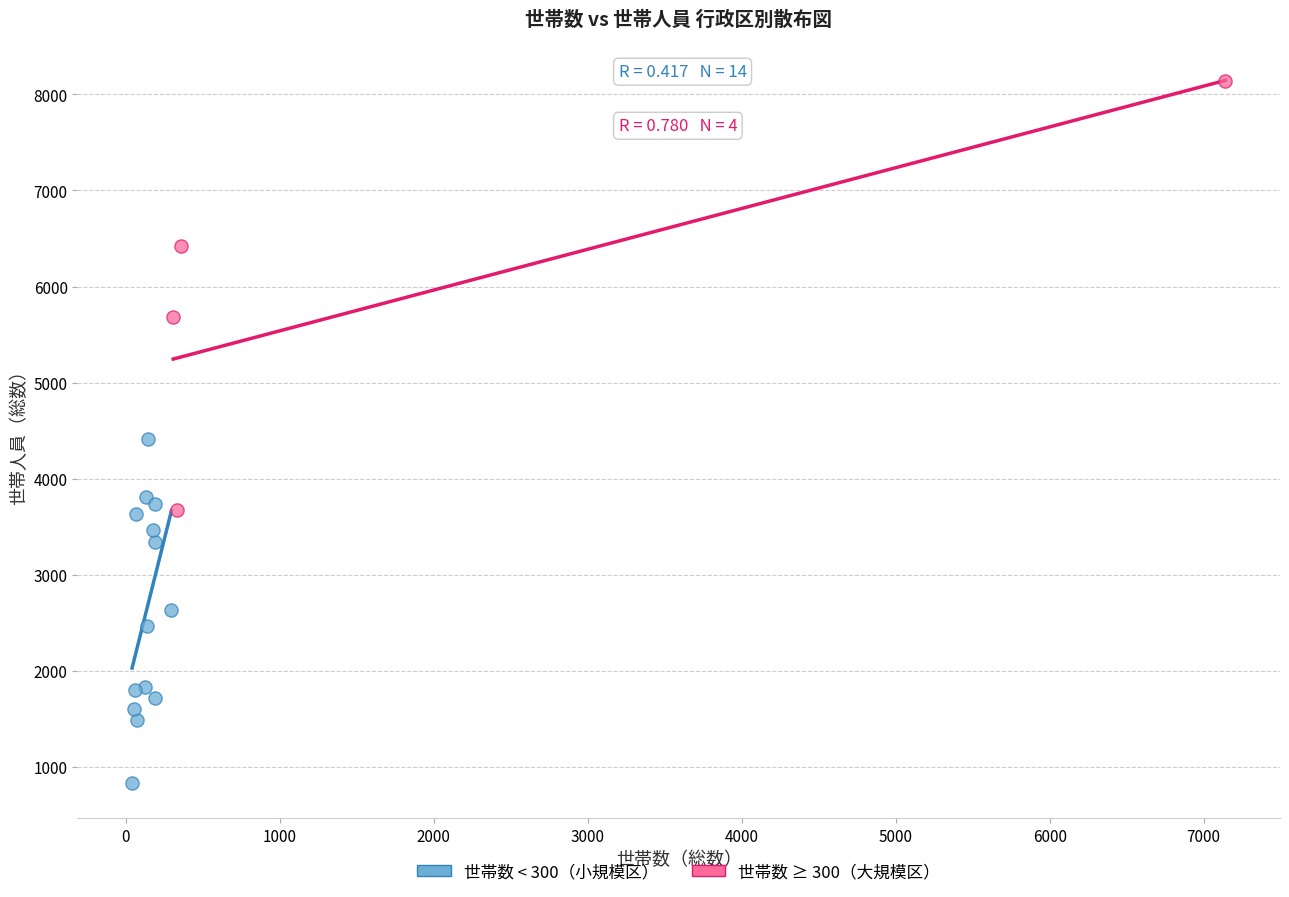

Which series has the widest spread of Y values?

世帯数 ≥ 300（大規模区）